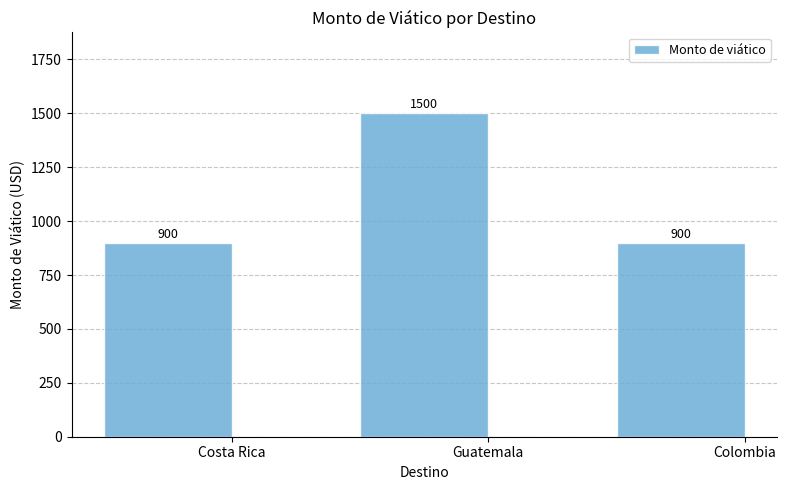

The chart shows a value of 900 at Colombia. True or false?

True